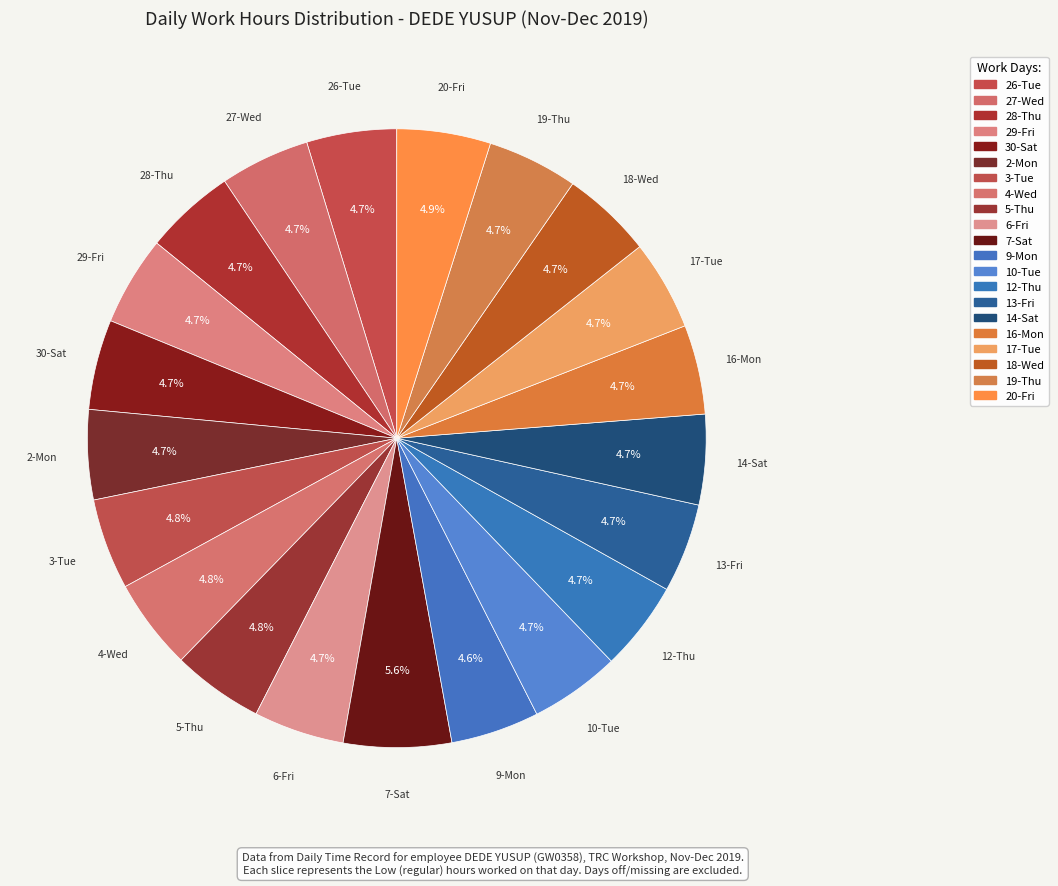

Which has a higher value, 3-Tue or 5-Thu?

5-Thu